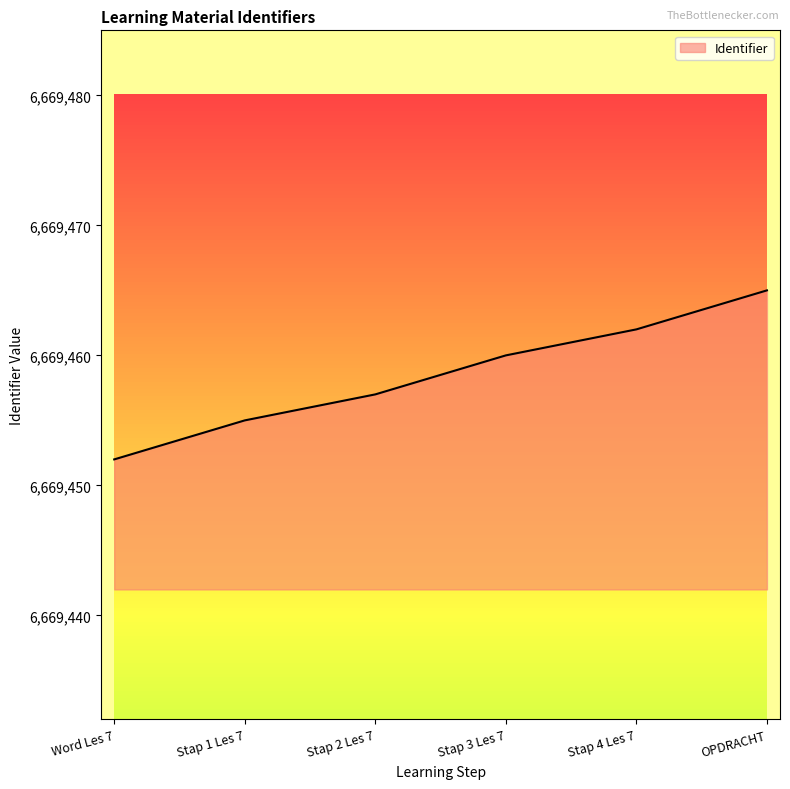

List the labels in order of value, largest first.

OPDRACHT, Stap 4 Les 7, Stap 3 Les 7, Stap 2 Les 7, Stap 1 Les 7, Word Les 7